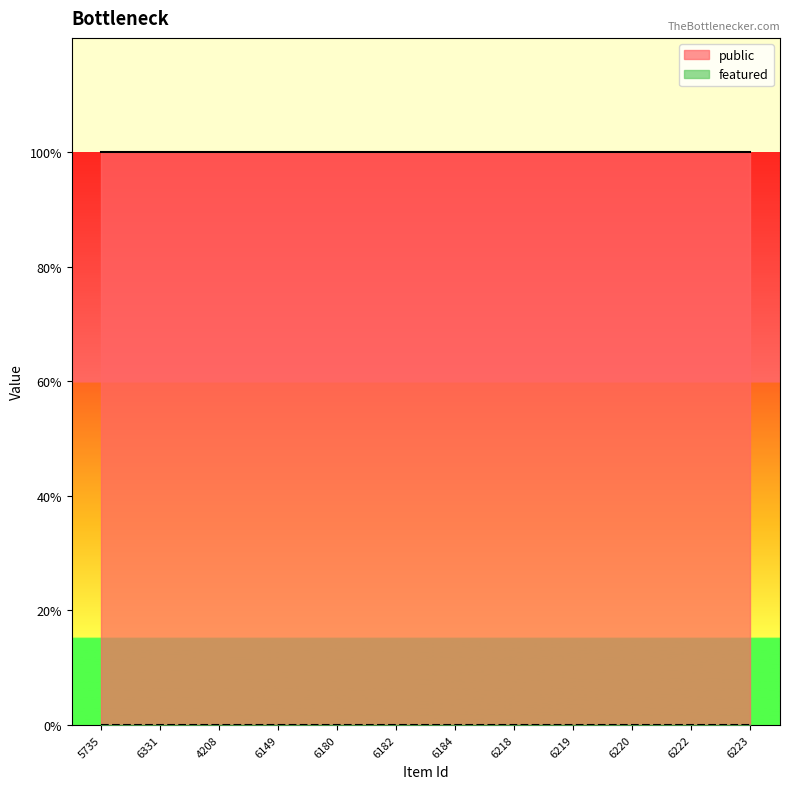

Rank the series by their maximum value, from lowest to highest.

featured, public